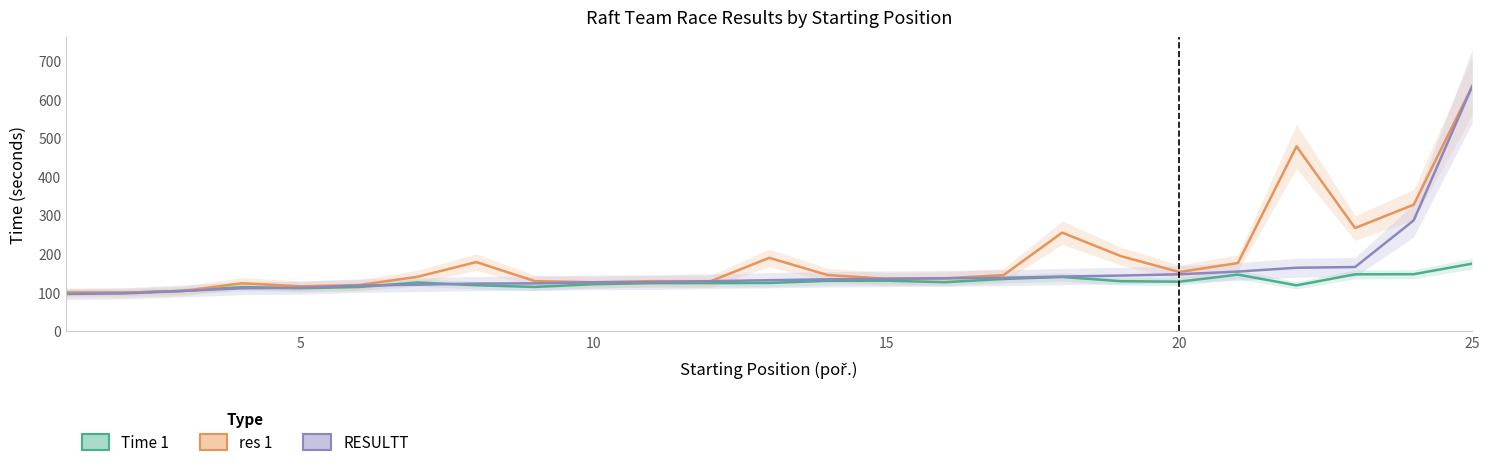

True or false: RESULTT has more than 1 points higher than both neighbors.

False